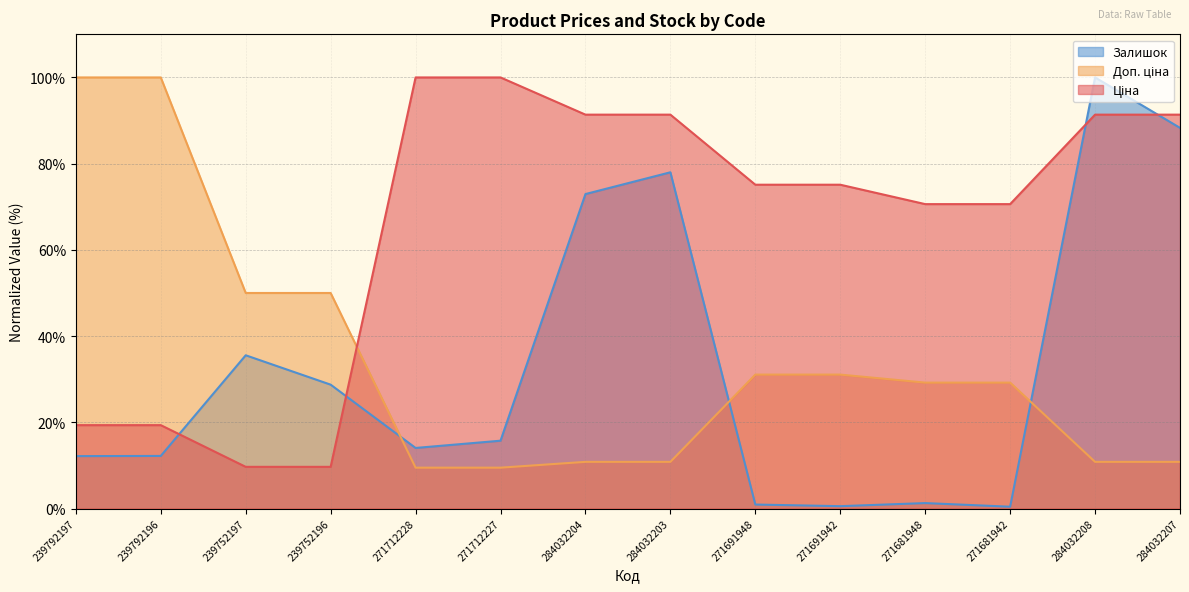

Where is the first local maximum for Залишок?

239752197